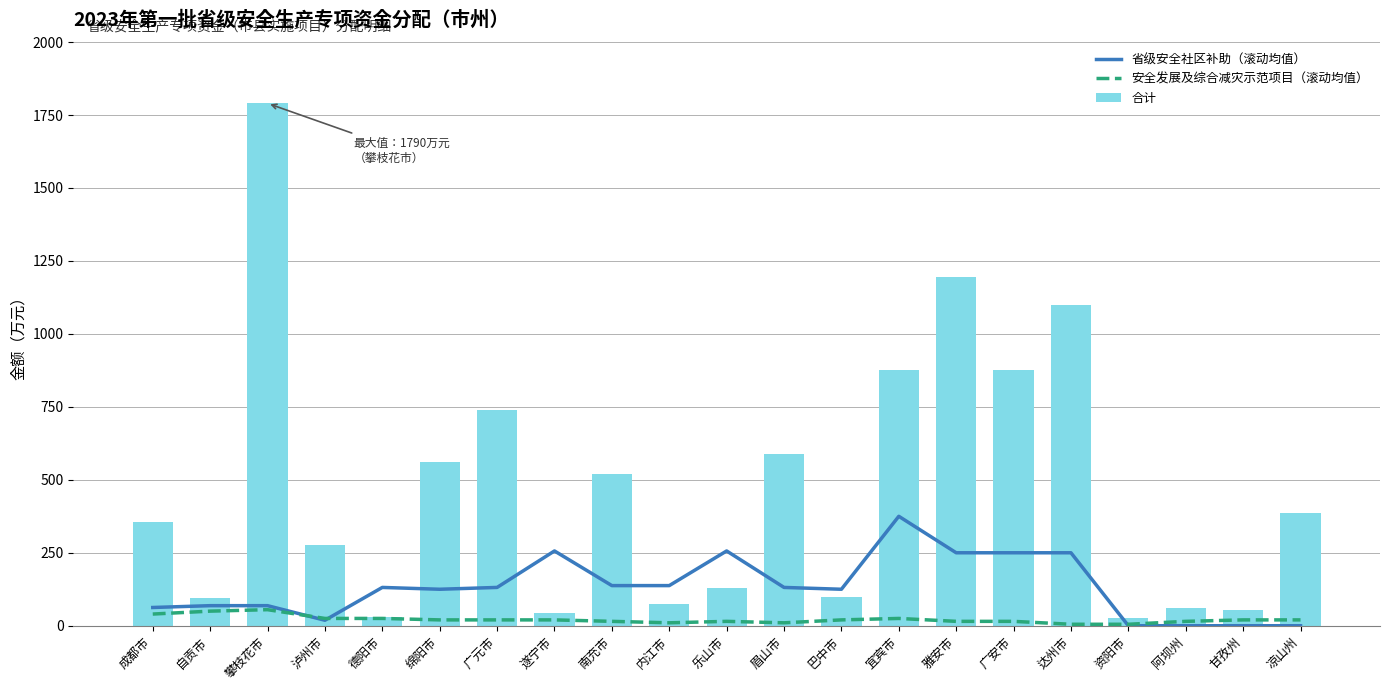

What is the difference between the 安全发展及综合减灾示范项目（滚动均值） values at 内江市 and 凉山州?

10.0